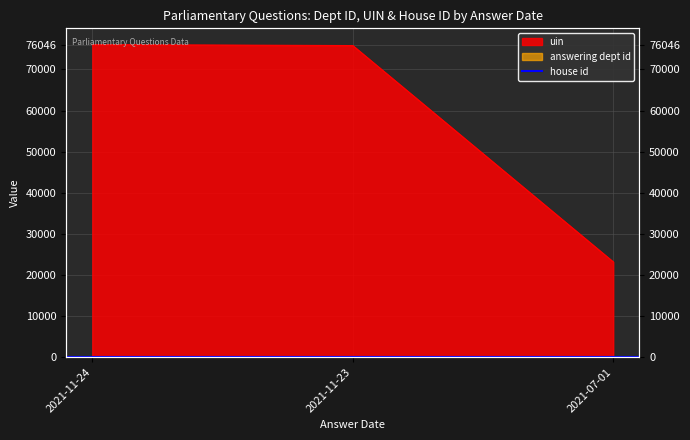

What is the label of the 1st point from the right?

2021-07-01